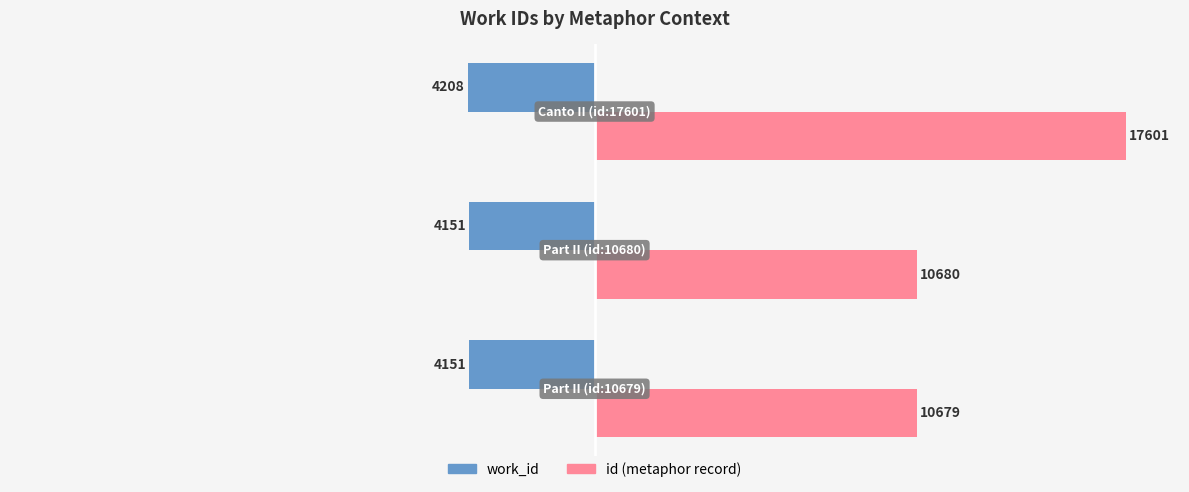

What are all the series names shown in the legend?

work_id, id (metaphor record)